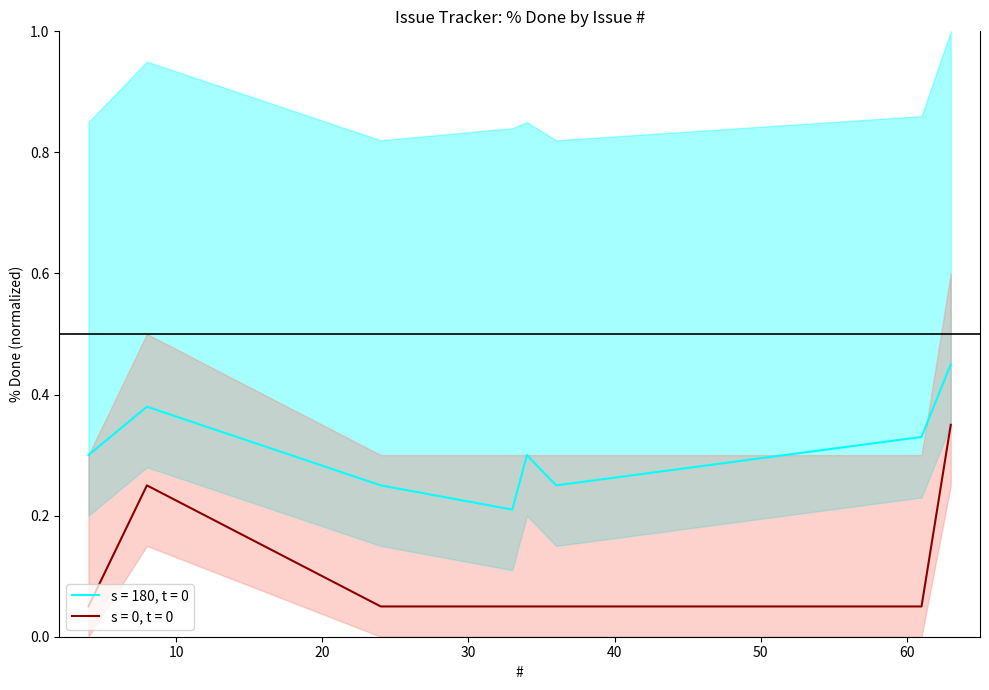

Is it true that the value at 8 is 0.4?

False